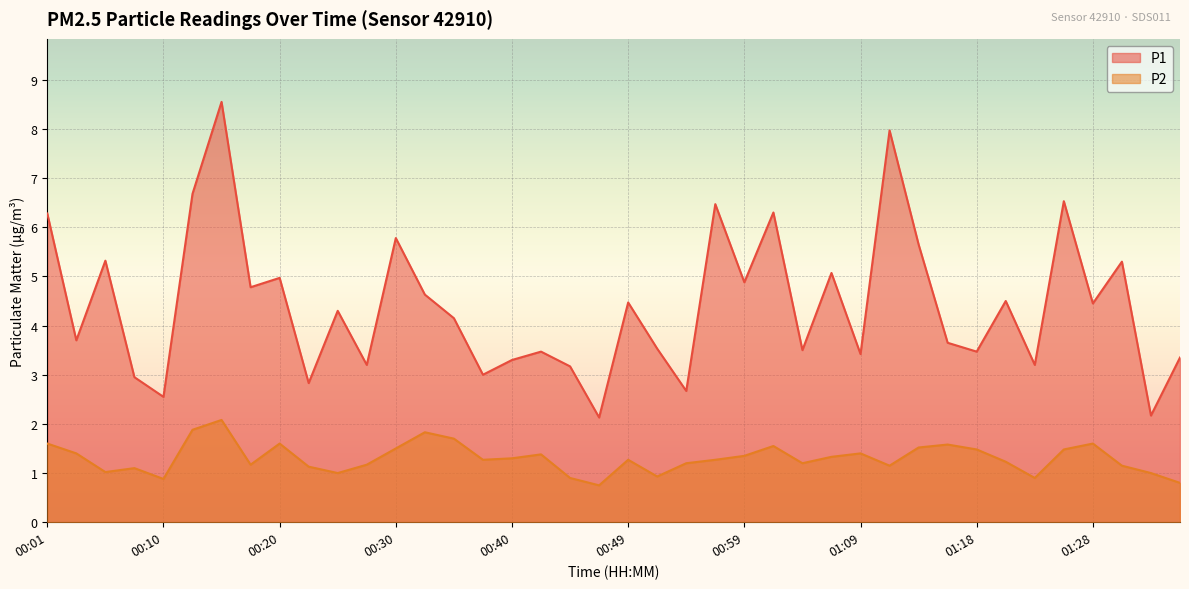

What is the label of the 2nd point from the left?

00:03